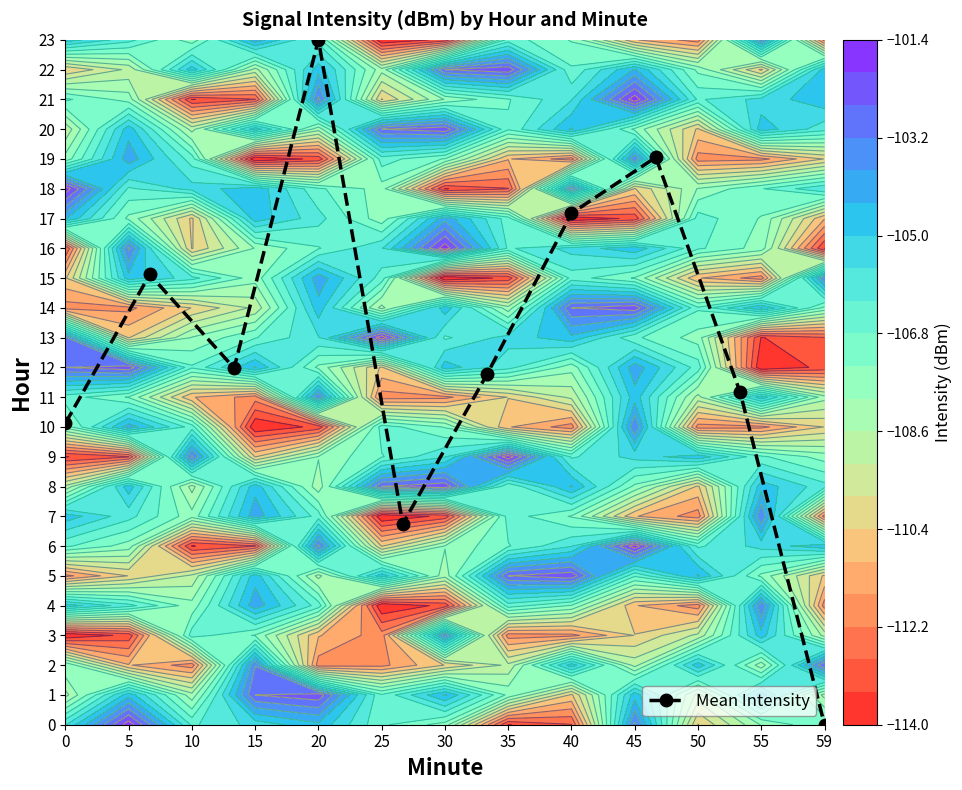

At which label does Mean Intensity reach its minimum?

59